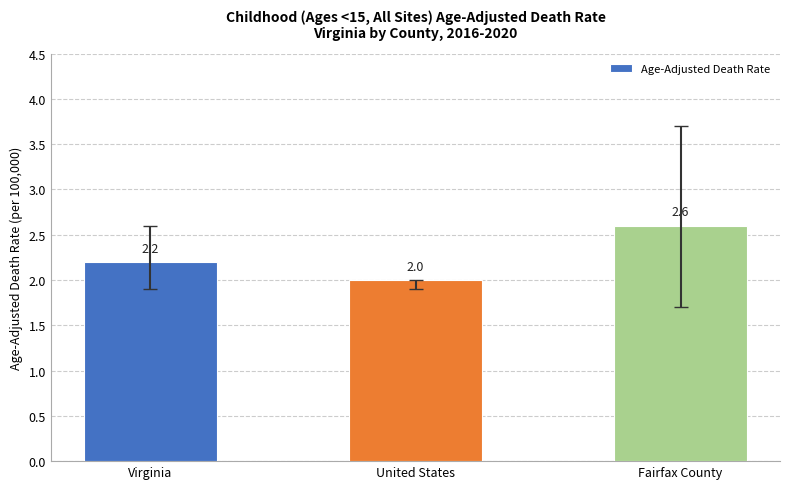

What is the average value?

2.3